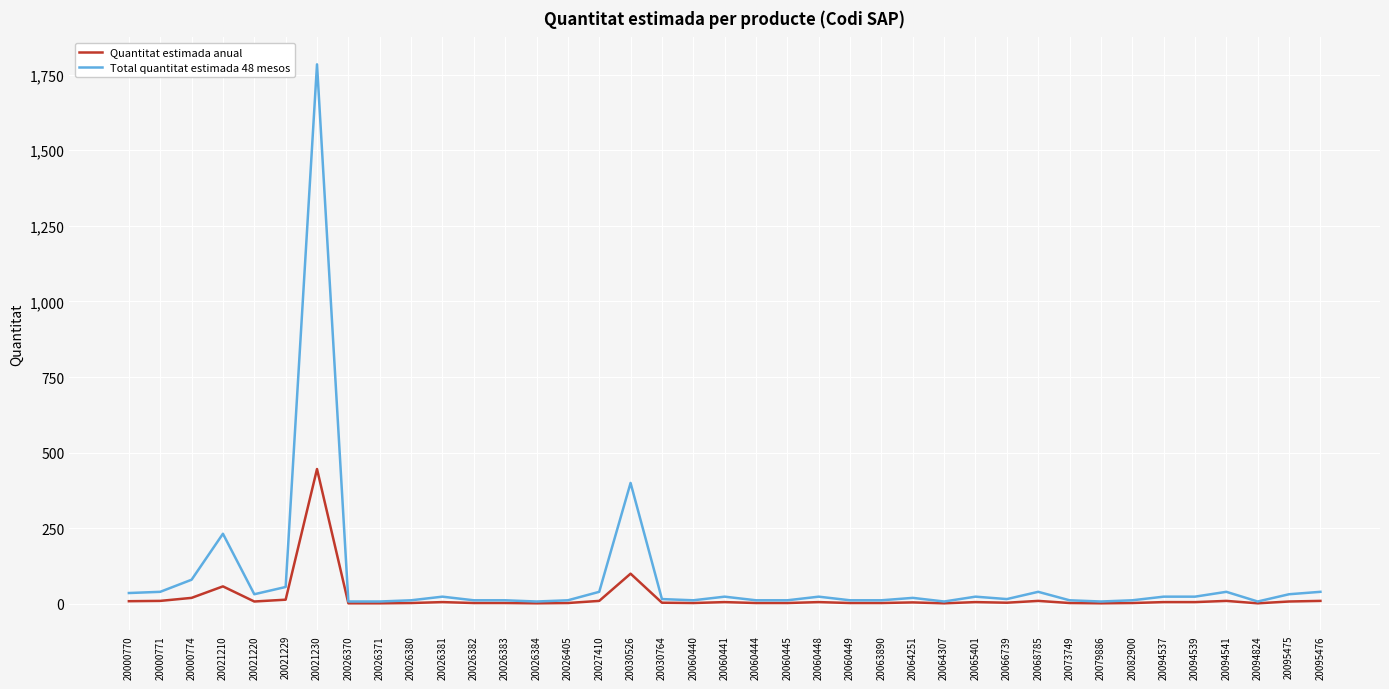

At how many categories does at least one series exceed 98?

3